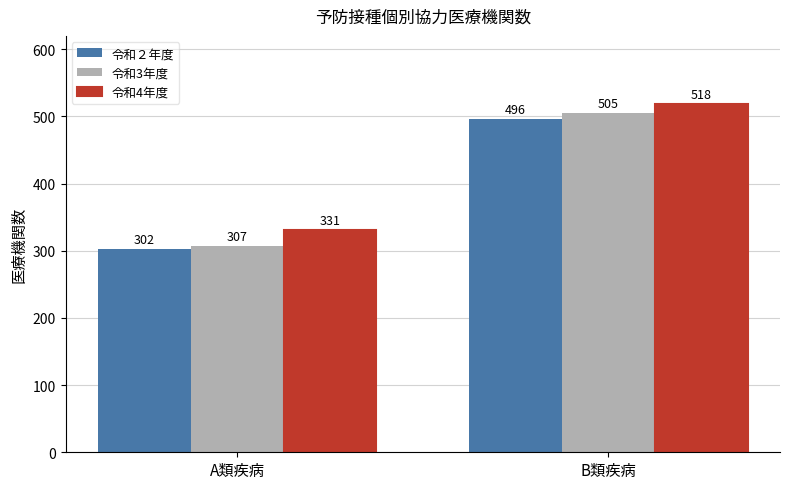

How many 令和２年度 values are between 302 and 496?

2